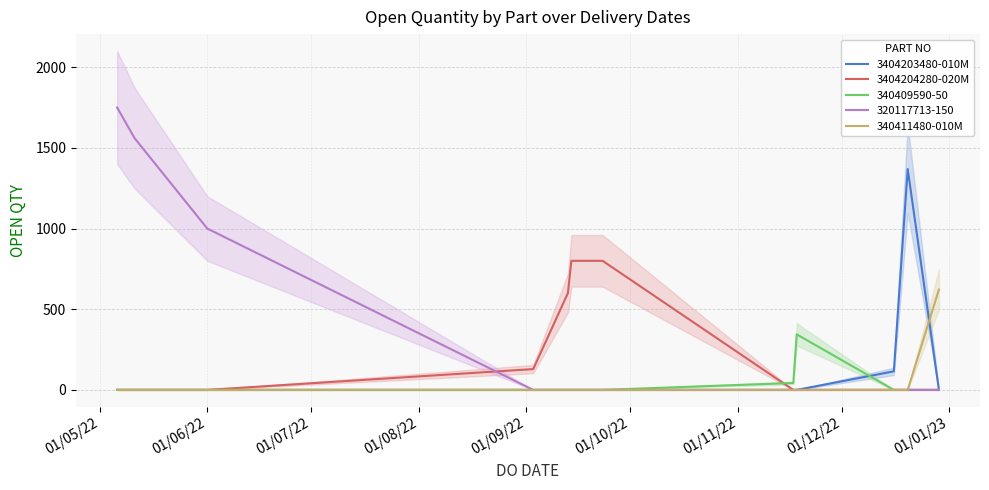

Does the chart display data point markers on the line(s)?

No